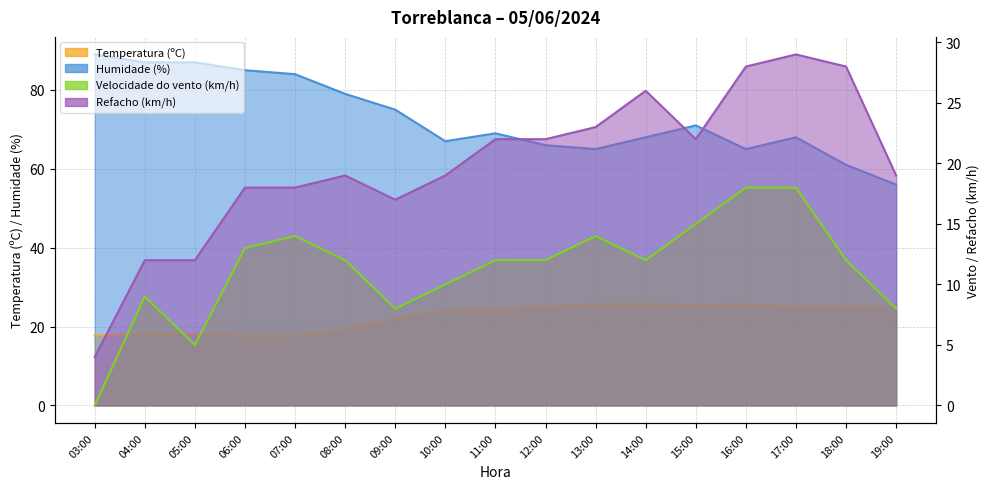

How many interior local peaks does the Temperatura (ºC) series have?

3